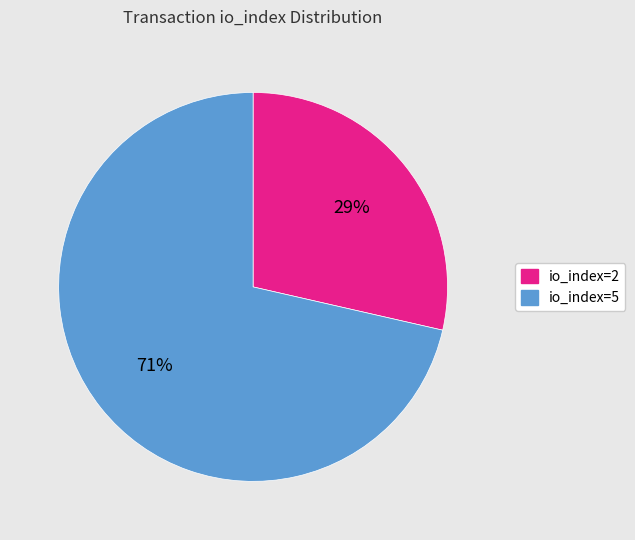

How many segments does this pie chart have?

2